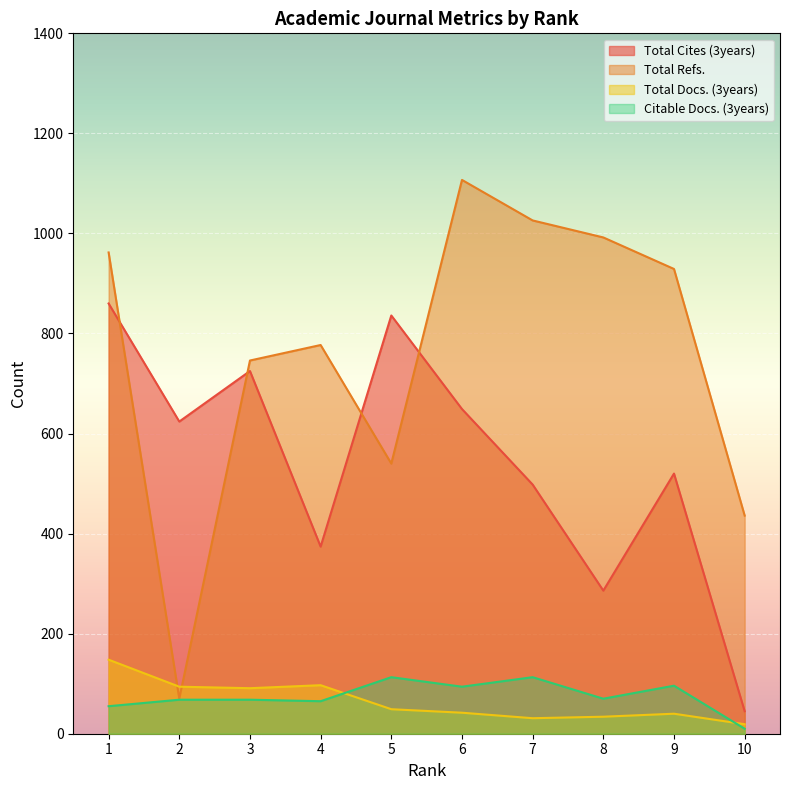

How many data points in Total Refs. are less than 929?

5